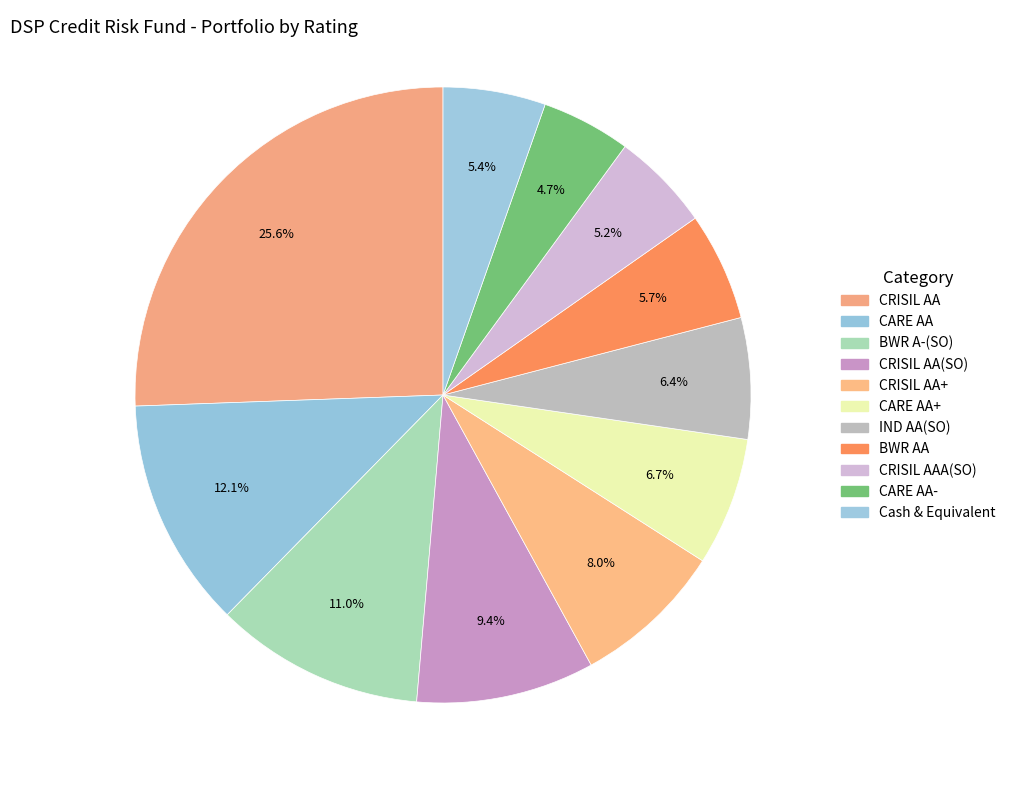

How many segments does this pie chart have?

11